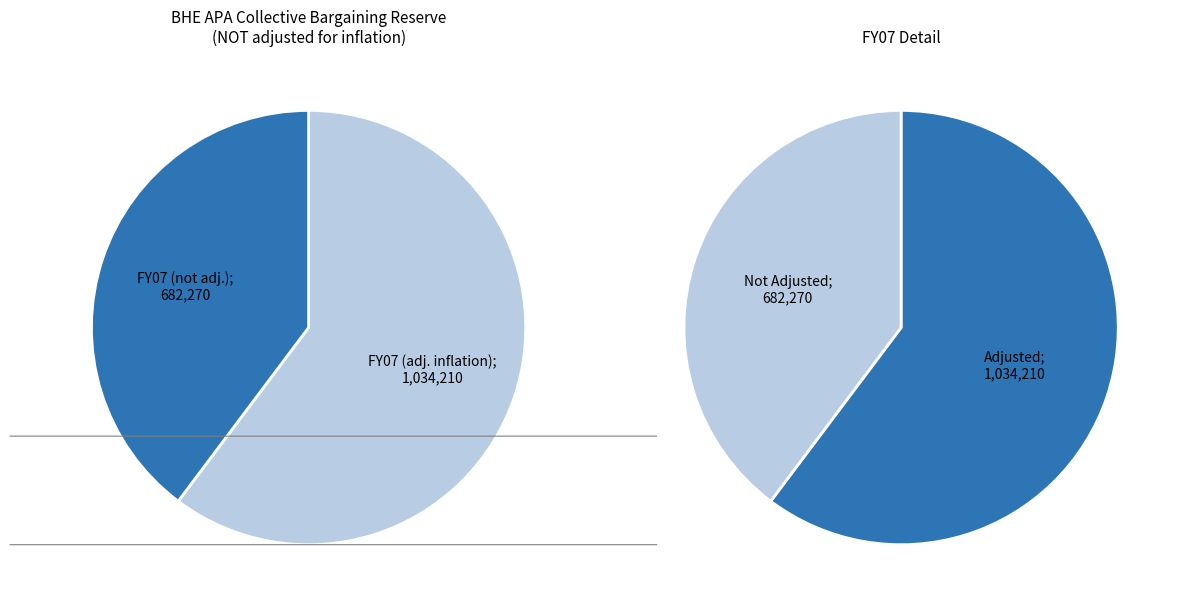

What portion of the pie excludes FY01?

100.0%